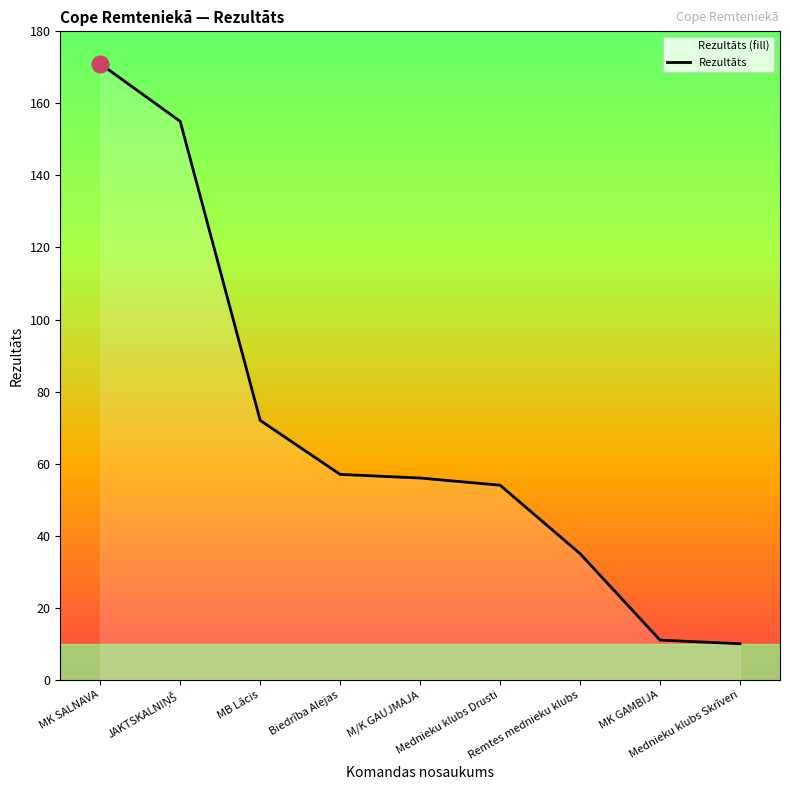

Reading right to left, list all the values displayed in this chart.

10	11	35	54	56	57	72	155	171